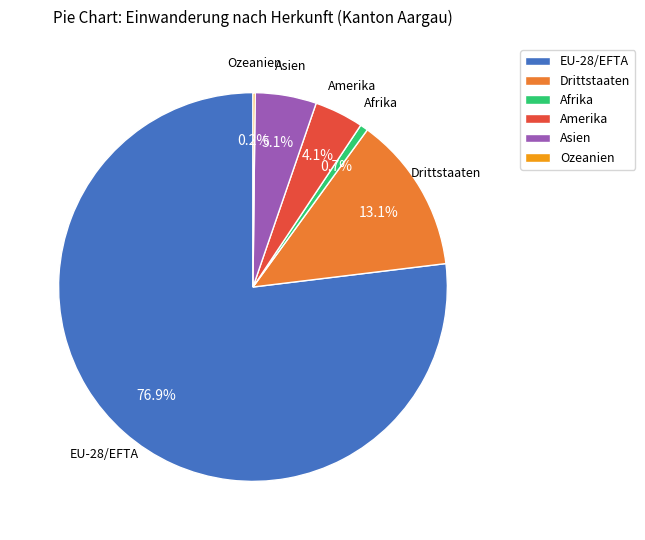

To the nearest percent, what is the difference between the Amerika and Asien slice percentages?

1%